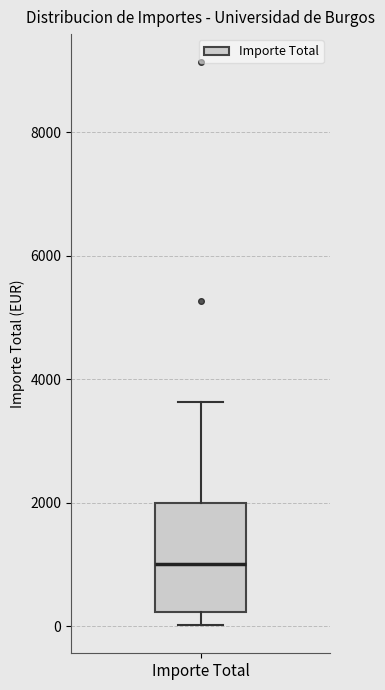

Transcribe this box plot: give where the median line is, the range the box spans, and where the two whiskers end, as read against the y-axis. The values are not printed on the chart, so give them approximately, as read against the axis.

median 1000, box 200 to 2000, whiskers 0 to 3600